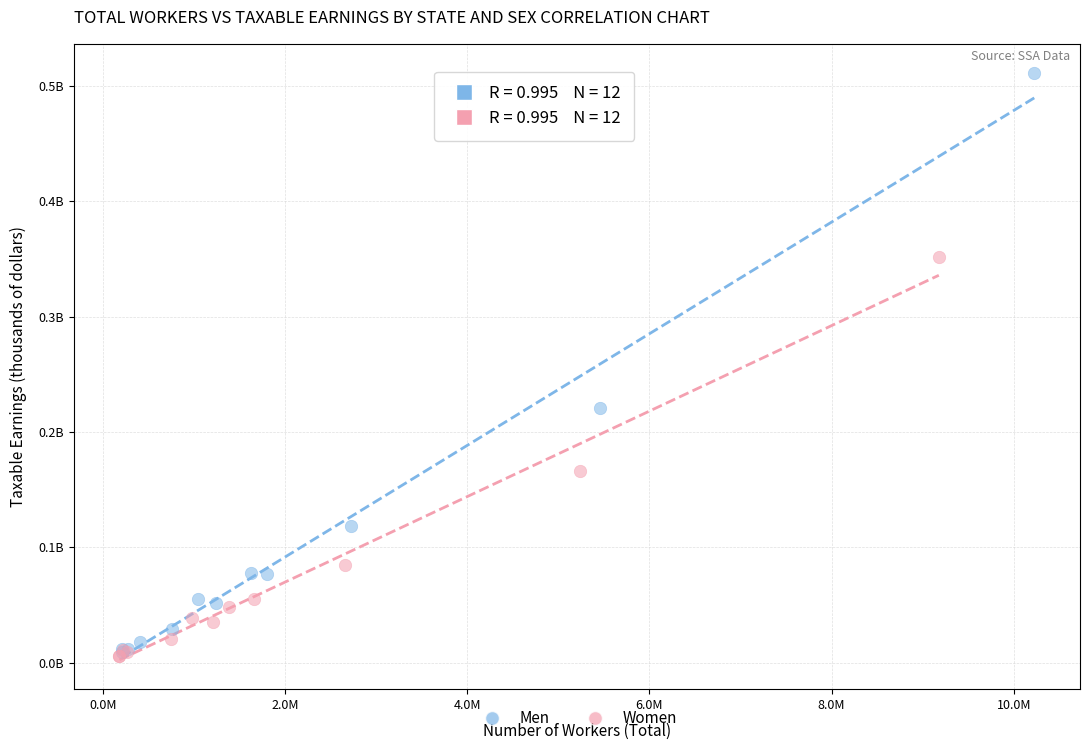

Which series has the largest Y range (max minus min)?

Men